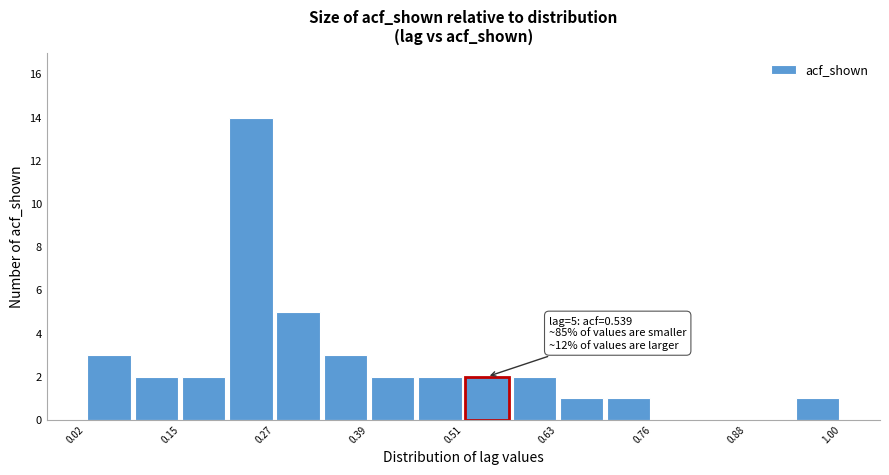

Read against the x-axis, roughly where is the centre of the tallest bar?

0.24